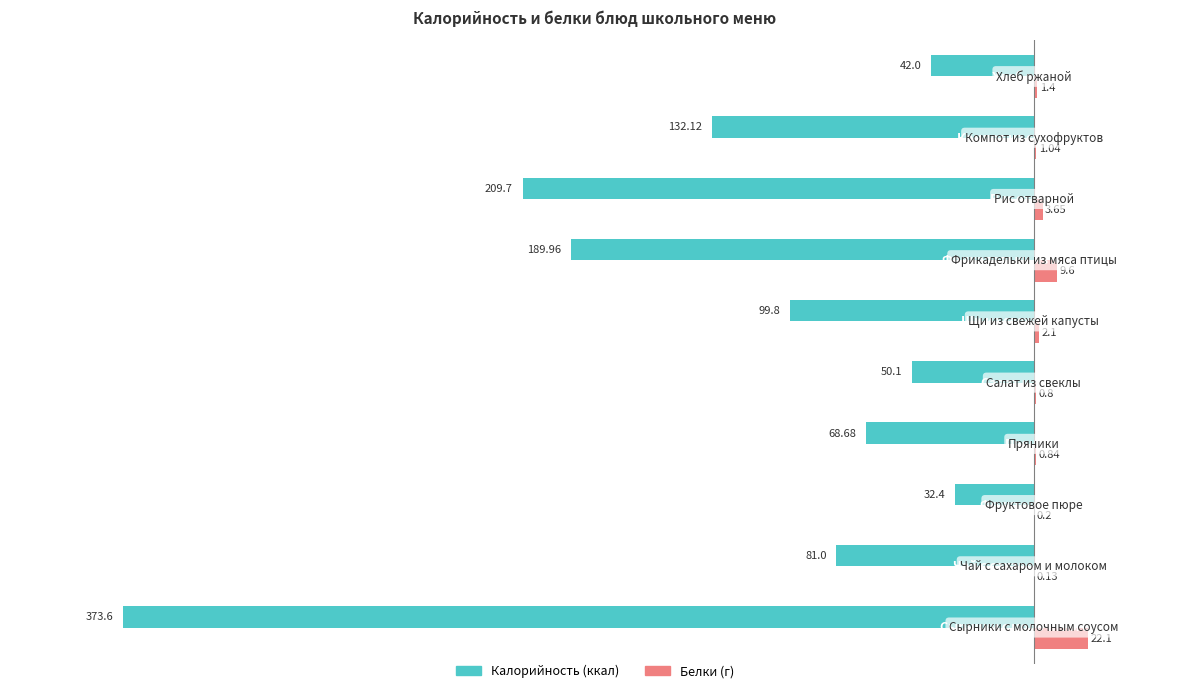

Reading left to right, list all the values displayed in this chart.

Калорийность: -373.6	-81.0	-32.4	-68.7	-50.1	-99.8	-190.0	-209.7	-132.1	-42.0
Белки: 22.1	0.1	0.2	0.8	0.8	2.1	9.6	3.6	1.0	1.4